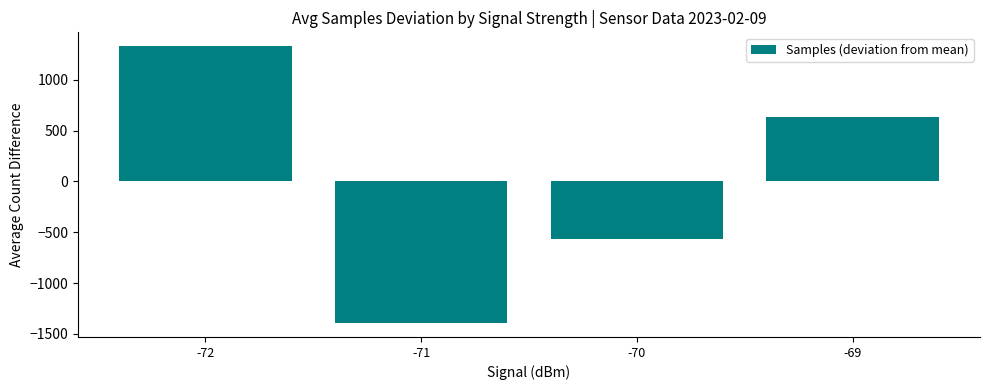

At which label does the data first exceed 633?

-72